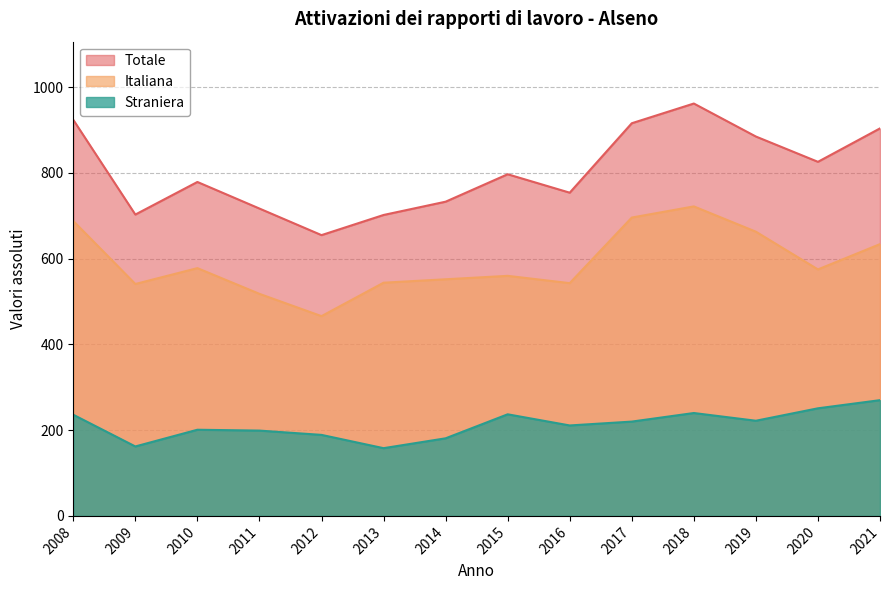

At which label does Italiana first exceed 575?

2008